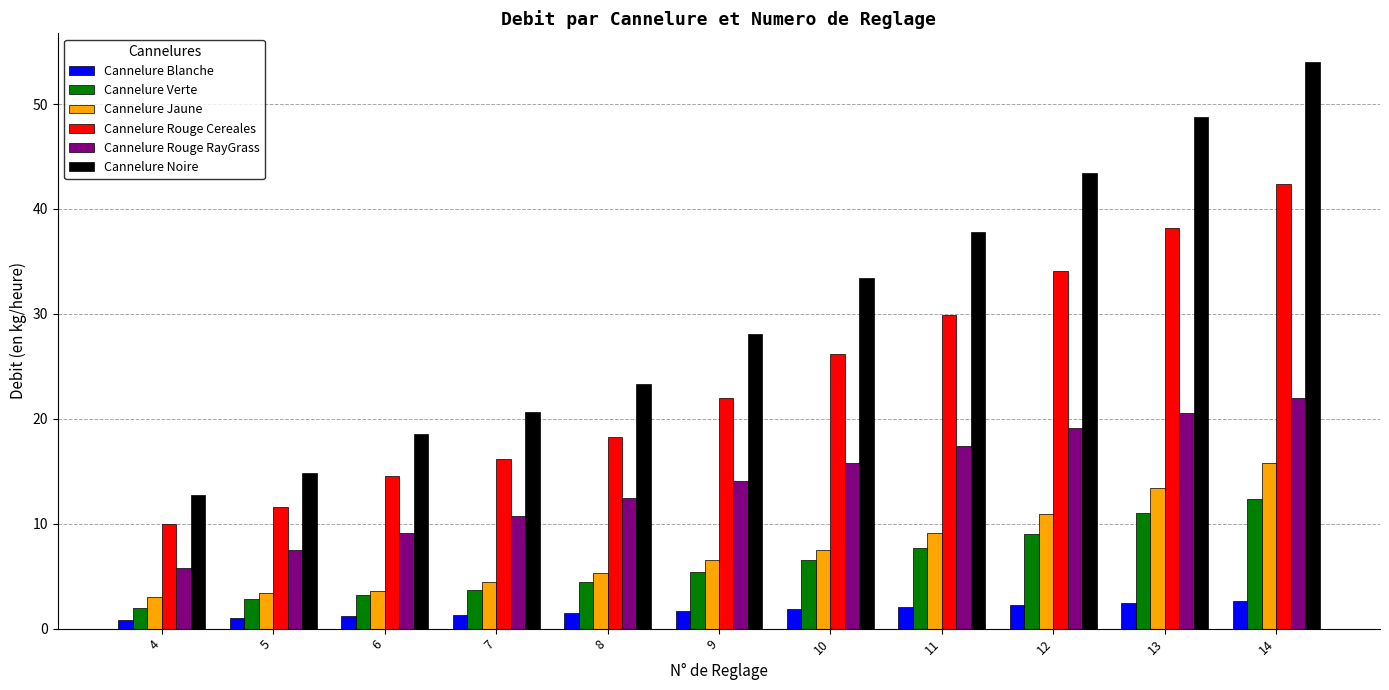

How many categories are shown in the chart?

11